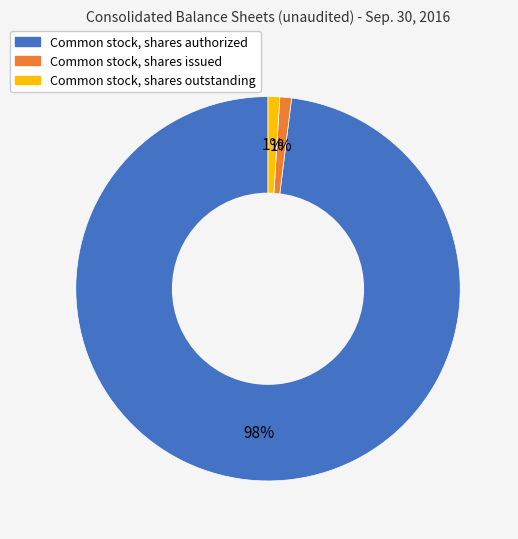

Count the number of slices in the pie.

3